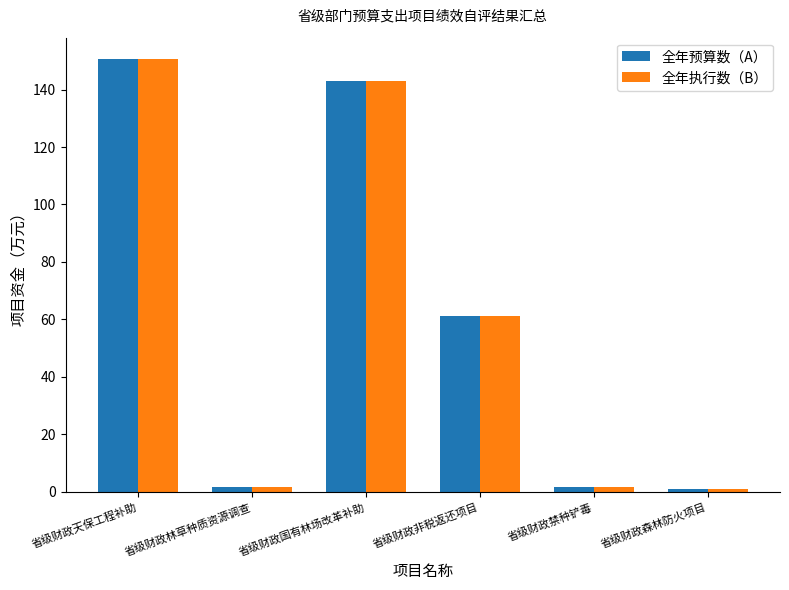

The 全年预算数（A） series shows 150.6 at 省级财政天保工程补助. True or false?

True